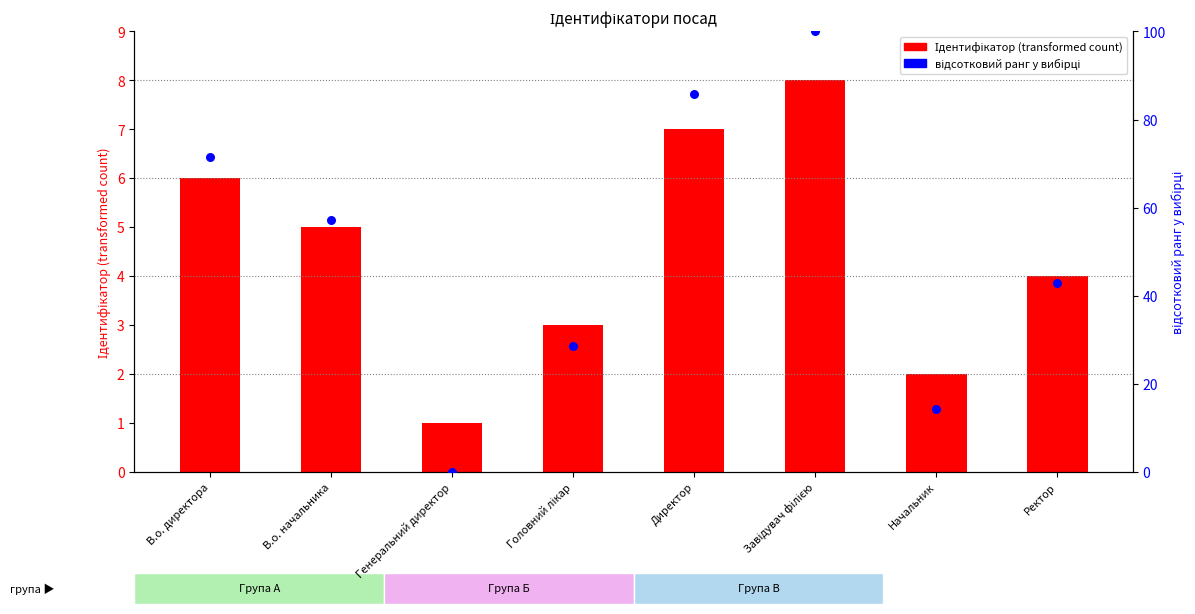

Which series has the largest Y range (max minus min)?

відсотковий ранг у вибірці